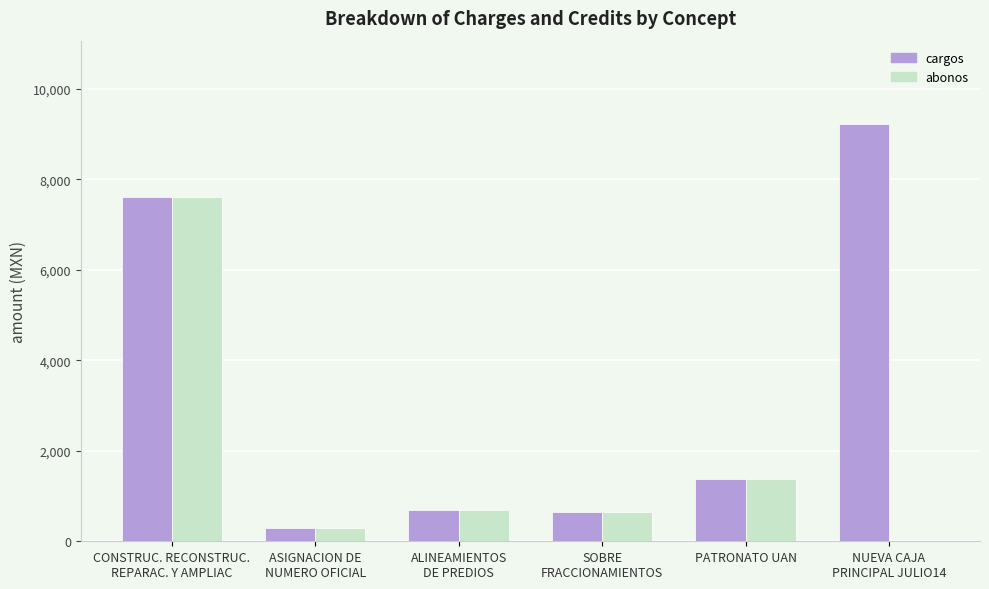

How many groups of bars are there?

6